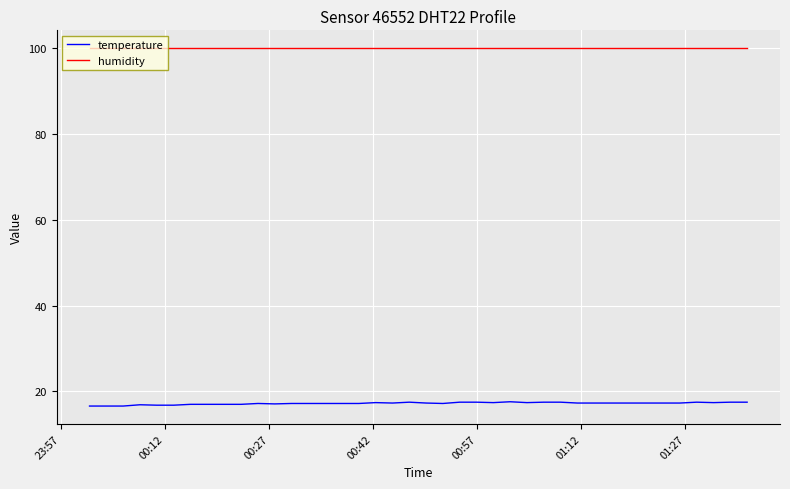

What is the maximum value for humidity?

99.9